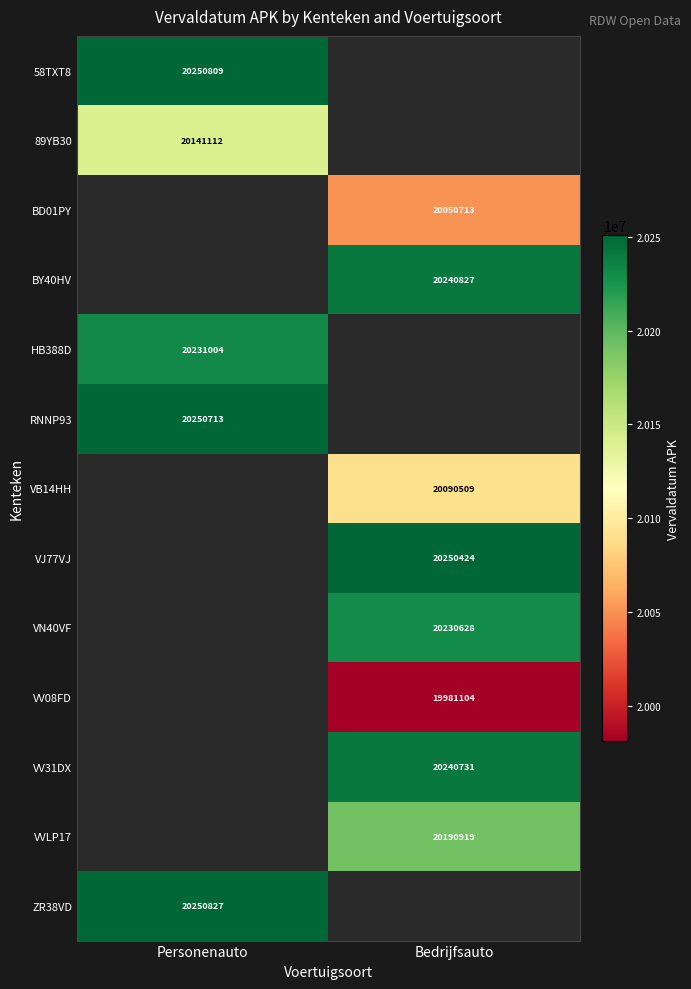

Is it true that VV31DX equals 32011060.8 at Bedrijfsauto?

False